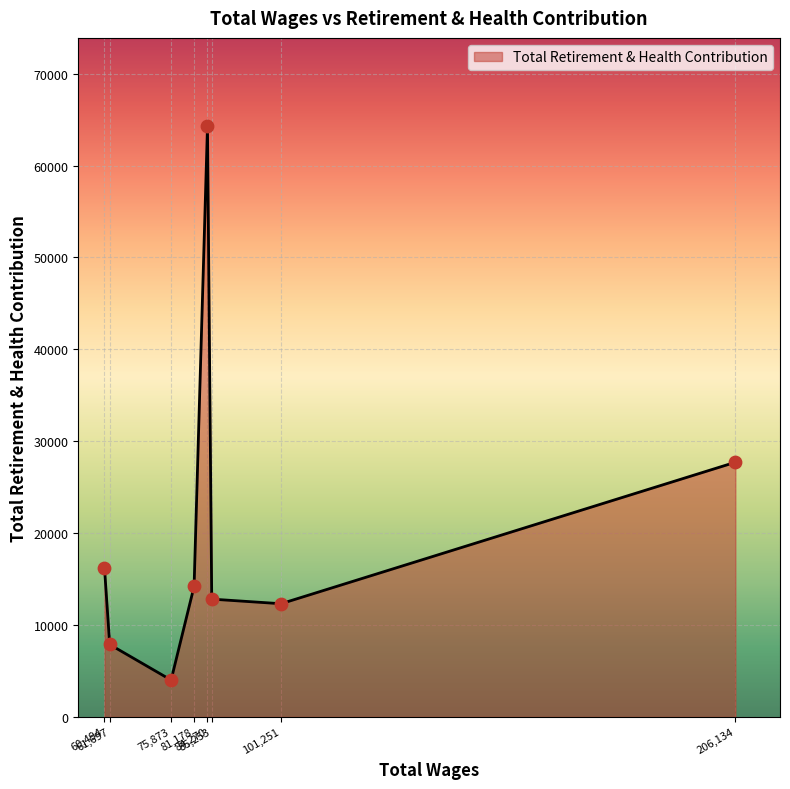

How many interior local peaks (higher than both neighbors) does the data have?

1